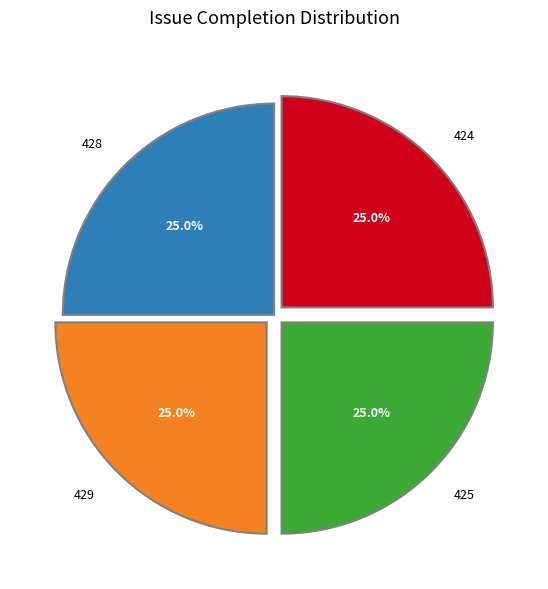

What is the ratio of the value at 428 to the value at 425?

1.0